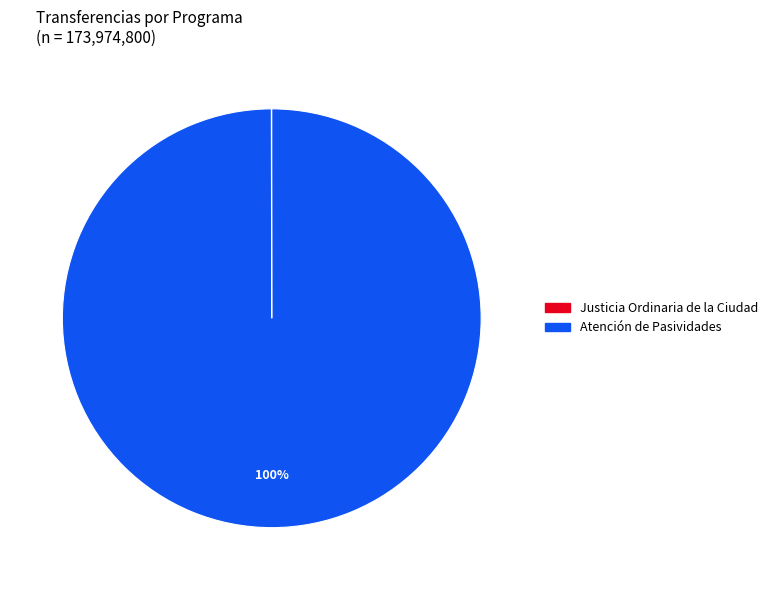

To the nearest percent, what is the average slice percentage?

50%